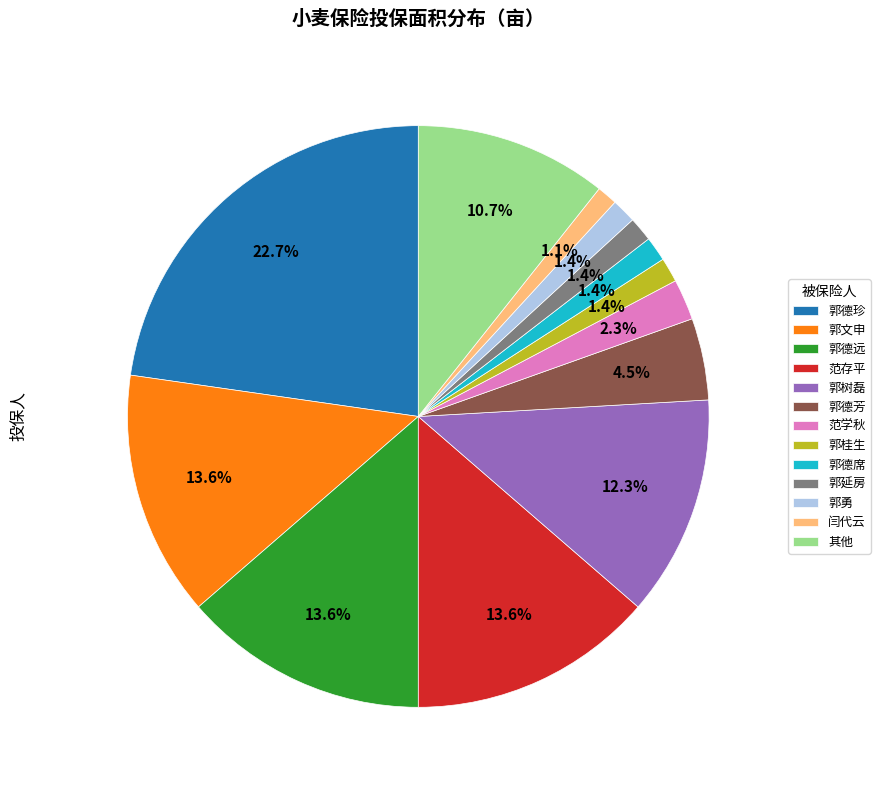

How many segments does this pie chart have?

13